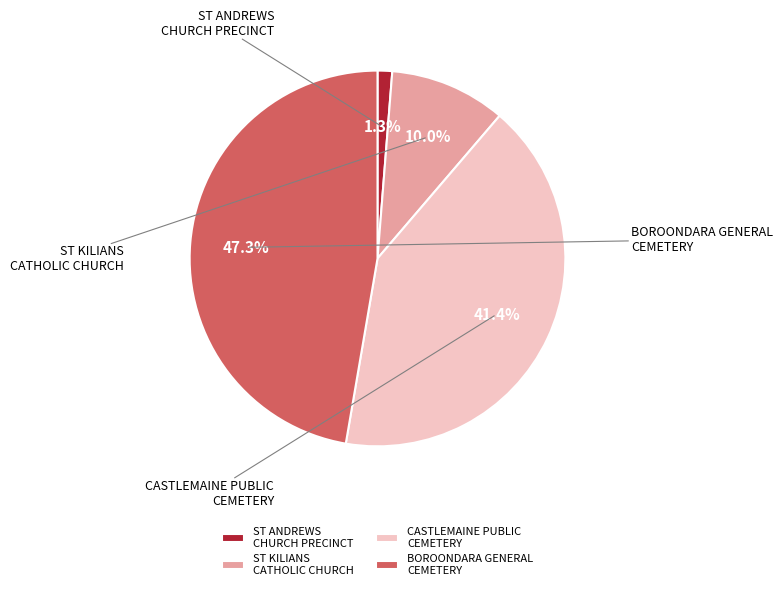

Count the number of slices in the pie.

4